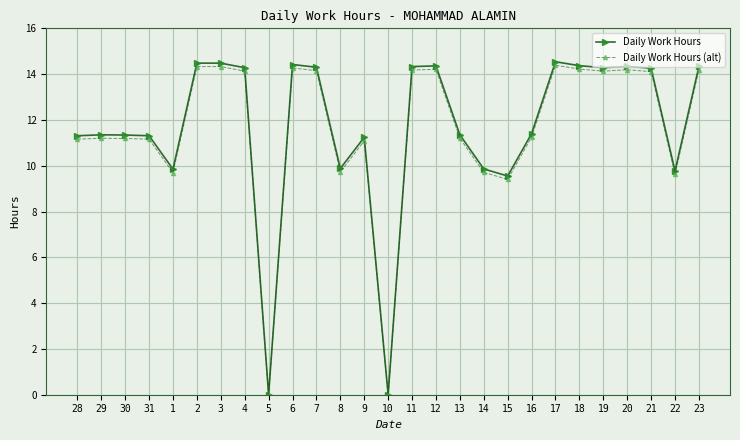

What is the greatest value displayed?

14.5